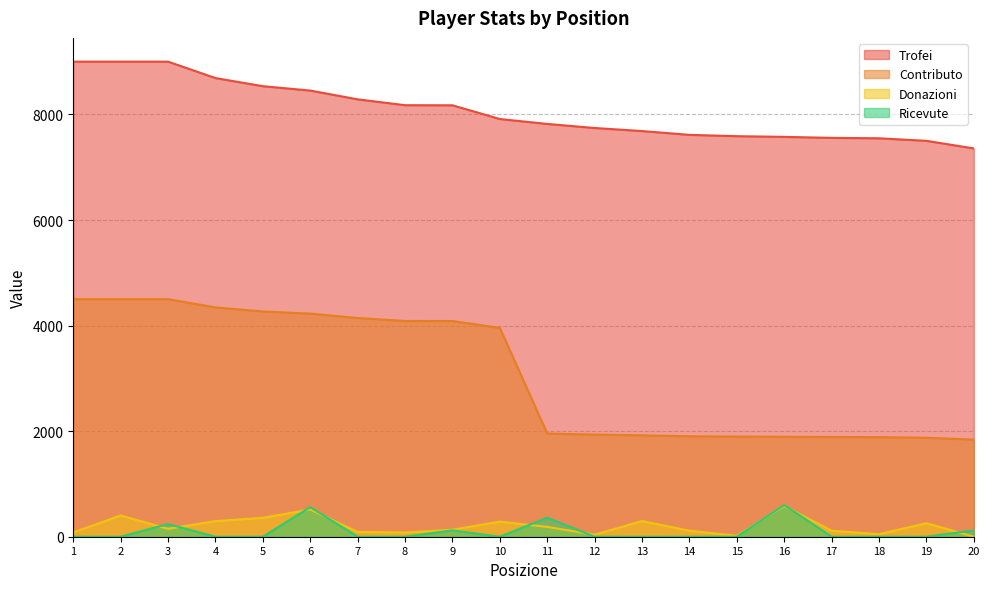

What are all the series names shown in the legend?

Trofei, Contributo, Donazioni, Ricevute